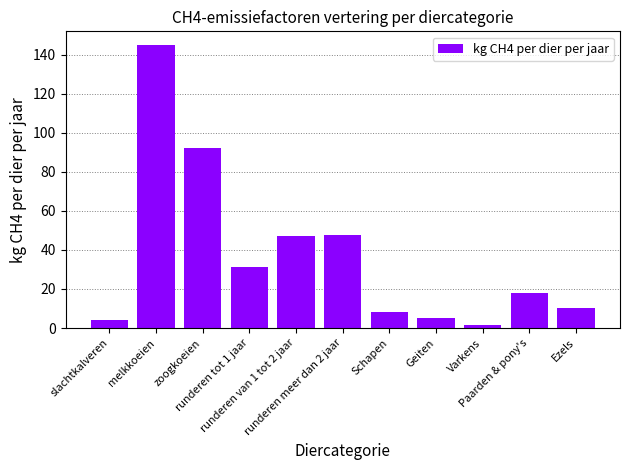

Does the chart contain any negative values?

No